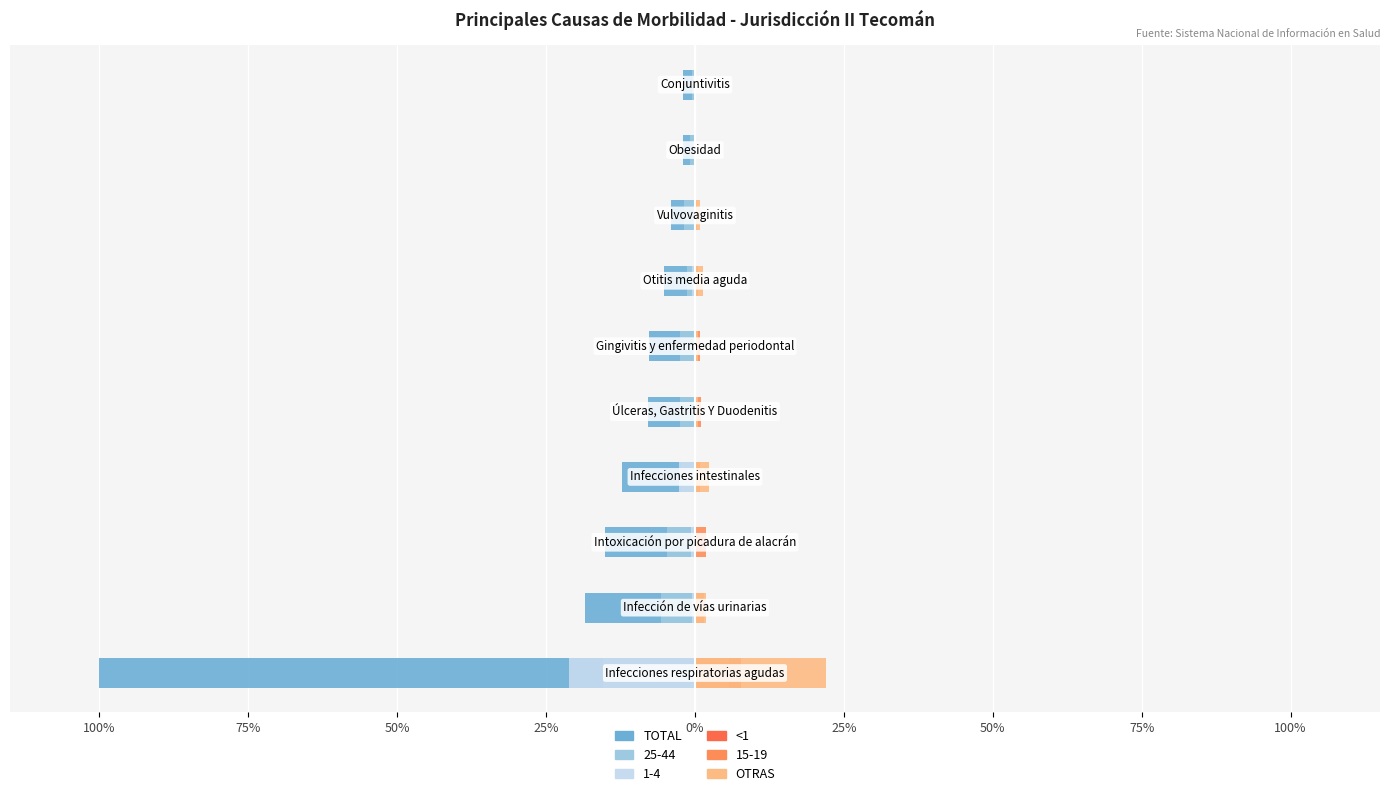

Between 50% and 100%, which series saw the biggest shift?

TOTAL